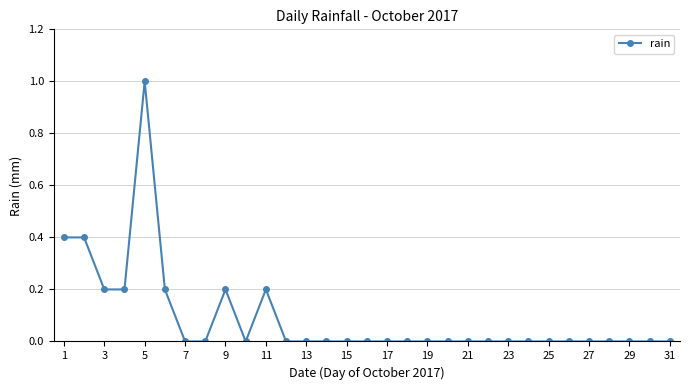

What is the greatest value displayed?

1.0